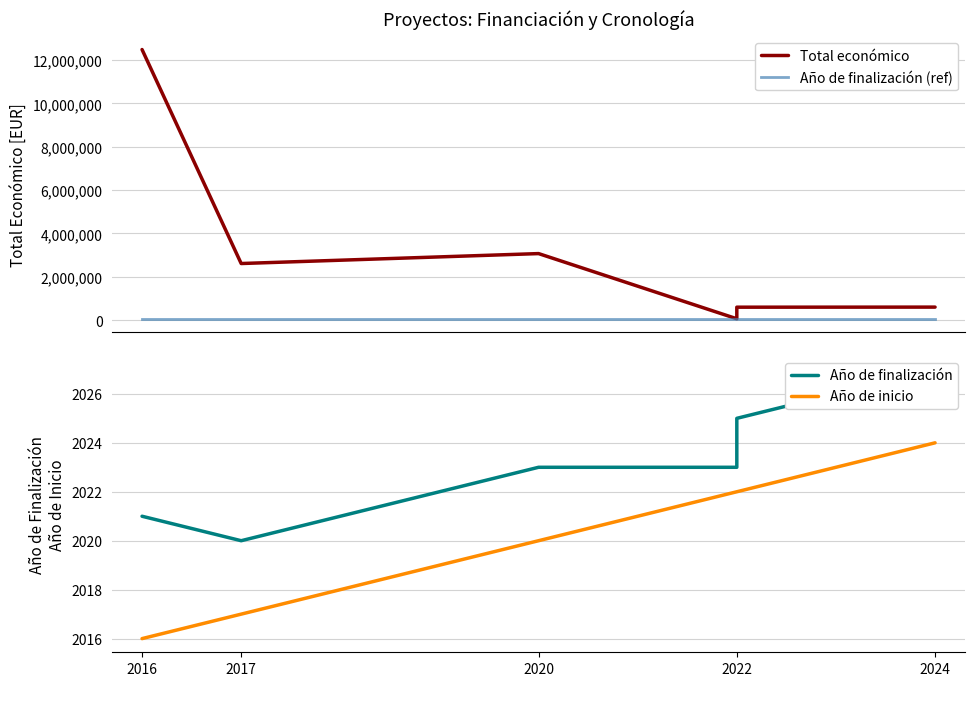

What is the spread (max minus min) of values at 2022?

60043